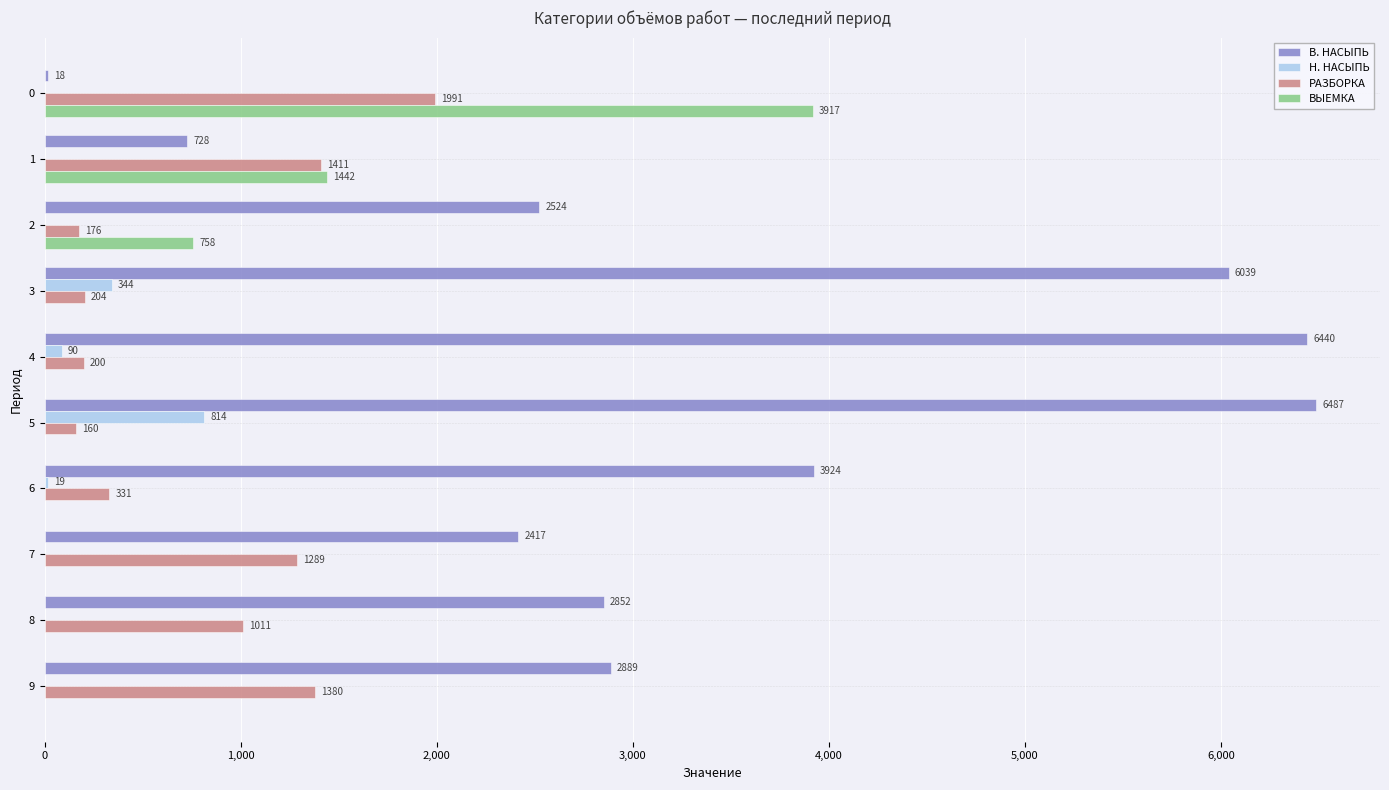

Is it true that В. НАСЫПЬ equals 319 at 1?

False